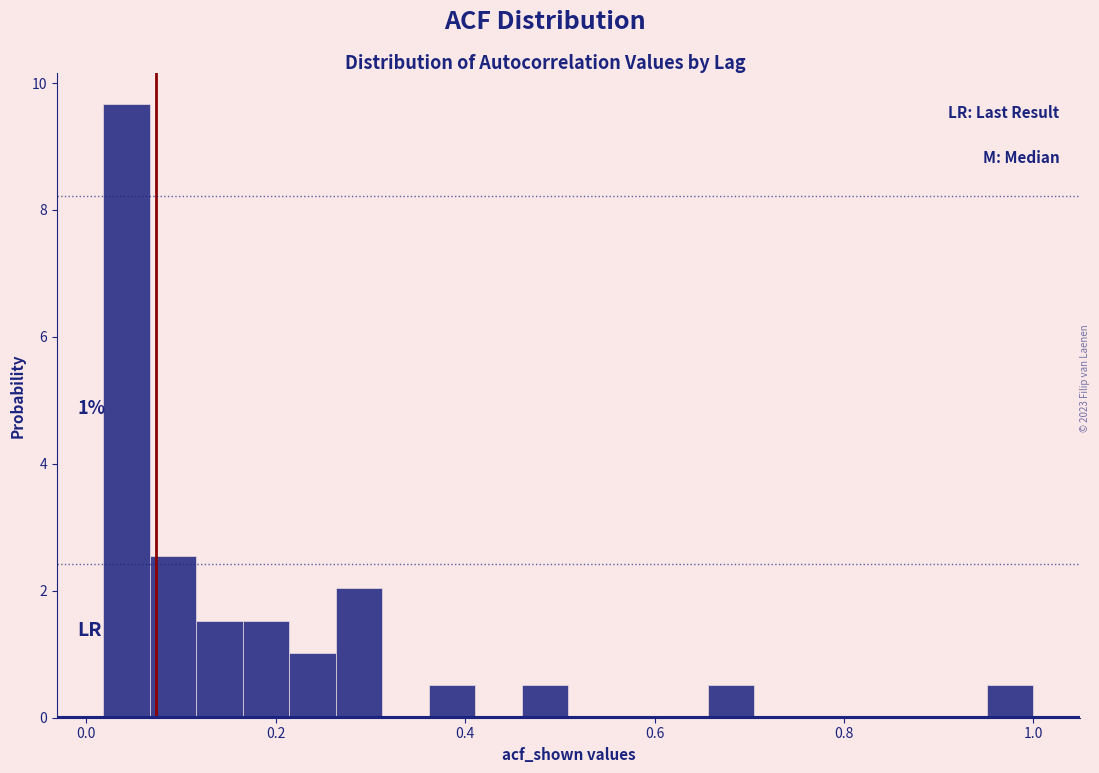

Read against the x-axis, roughly where is the centre of the tallest bar?

0.04